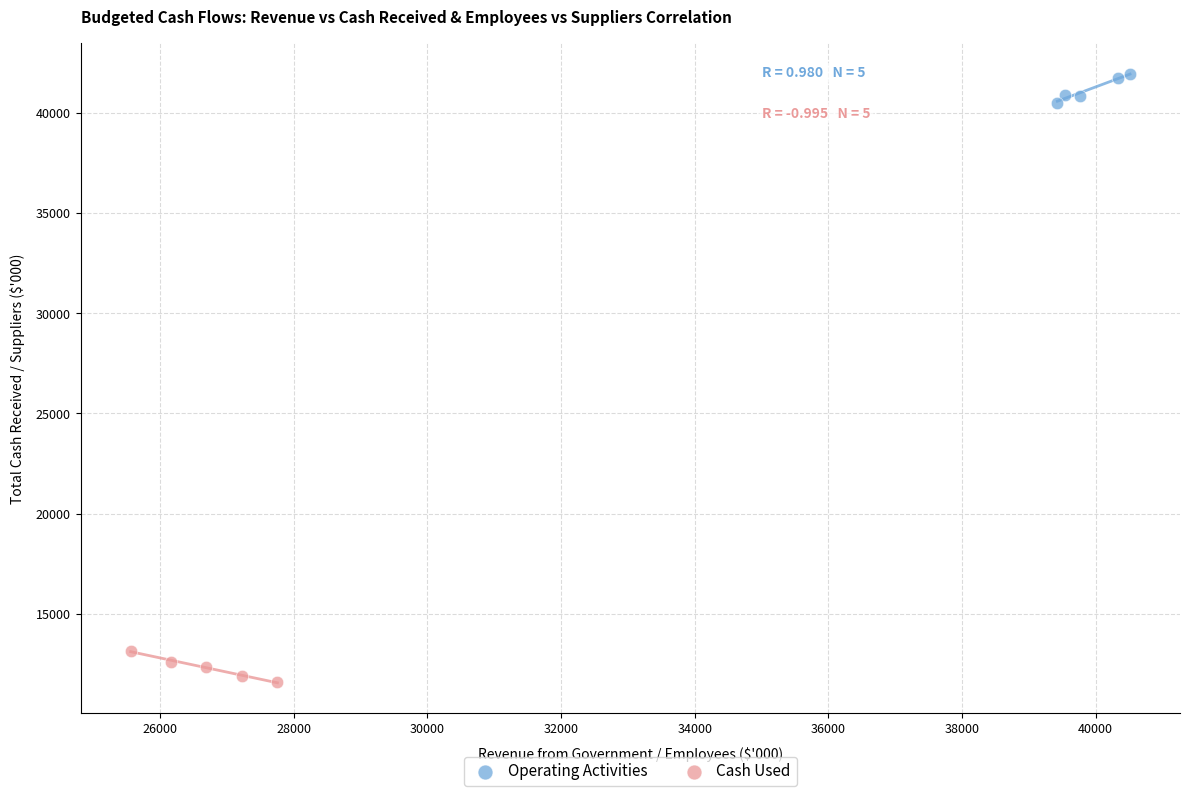

Which series contains the lowest Y value?

Cash Used